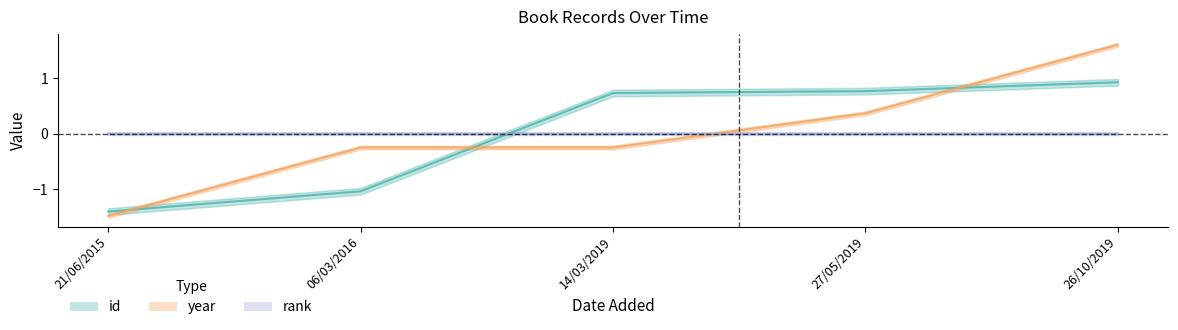

How many values in the year series exceed 0?

2